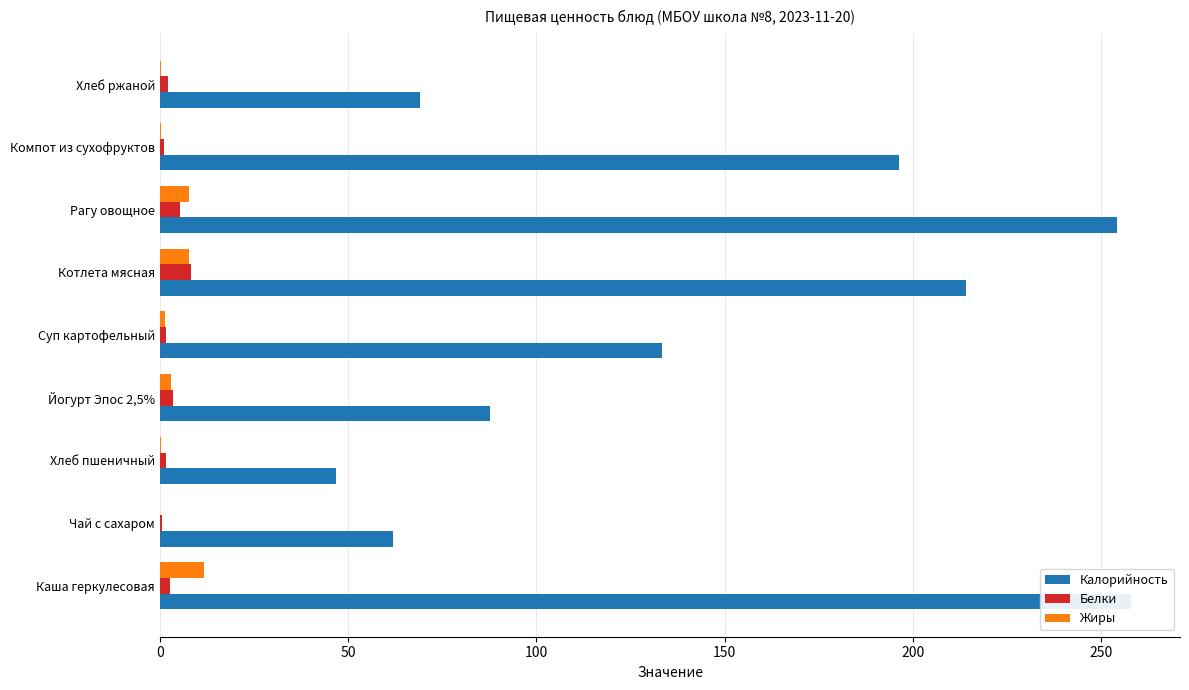

Reading left to right, list all the values displayed in this chart.

Калорийность: 258.0	62.0	46.8	87.6	133.3	214.0	254.1	196.4	69.2
Белки: 2.7	0.5	1.6	3.6	1.5	8.4	5.3	1.2	2.2
Жиры: 11.6	0.0	0.2	3.0	1.3	7.7	7.7	0.3	0.4